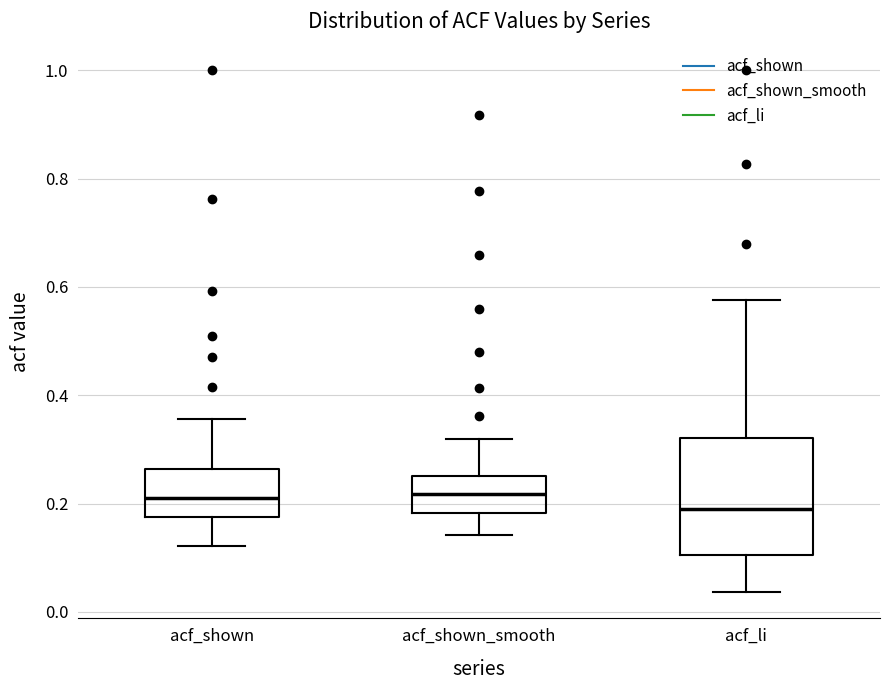

Reading left to right, read every box against the y-axis: the position of its median line, the range the box covers, and the ends of its whiskers. The values are not printed on the chart, so give them approximately, as read against the axis.

acf_shown: median 0.22, box 0.18 to 0.26, whiskers 0.12 to 0.36
acf_shown_smooth: median 0.22, box 0.18 to 0.26, whiskers 0.14 to 0.32
acf_li: median 0.20, box 0.10 to 0.32, whiskers 0.04 to 0.58